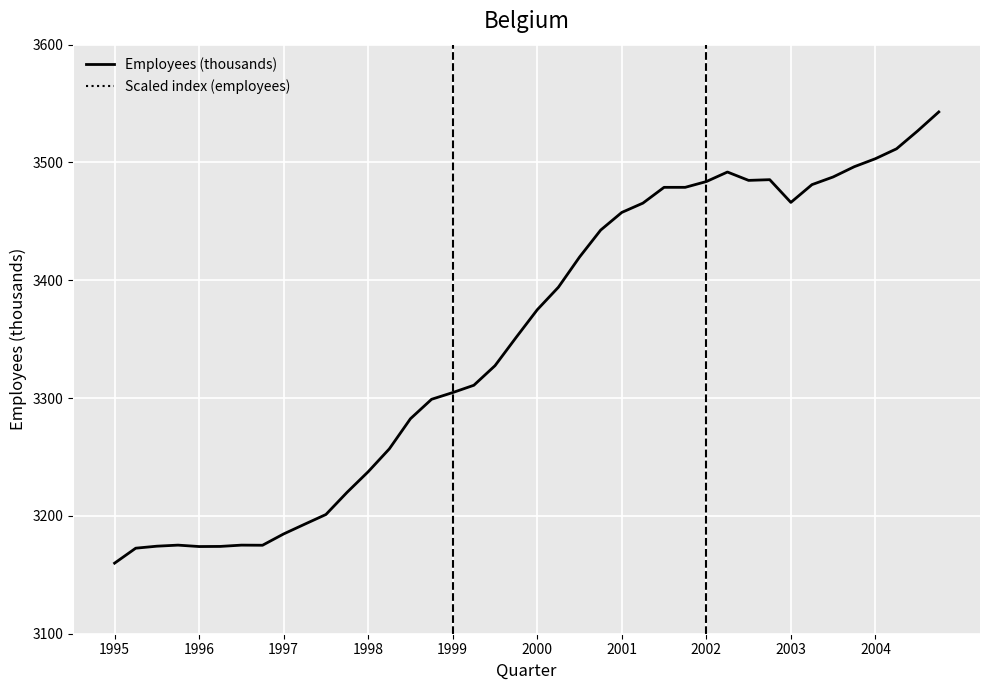

What is the total value across all series at 1997?

3189.2